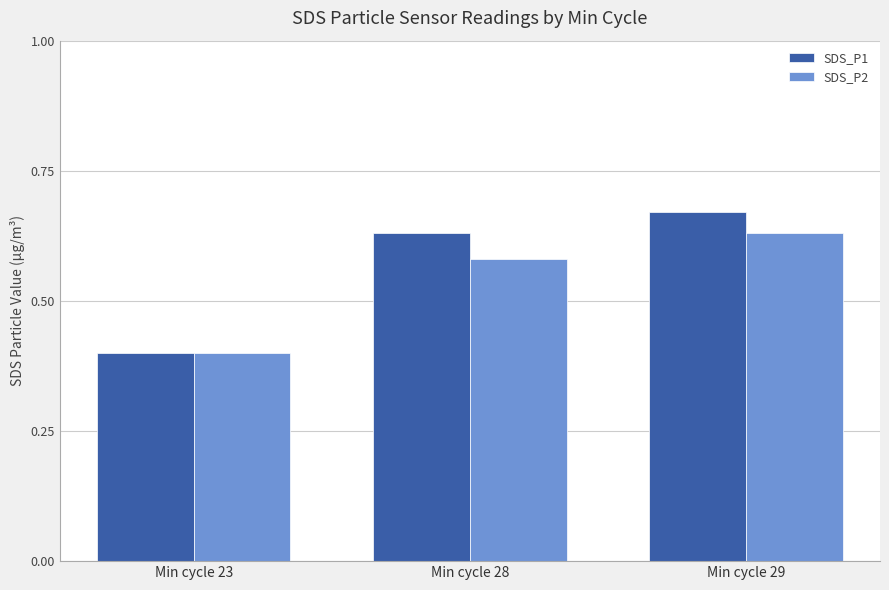

What is the difference between the second highest and minimum values in the SDS_P2 series?

0.2